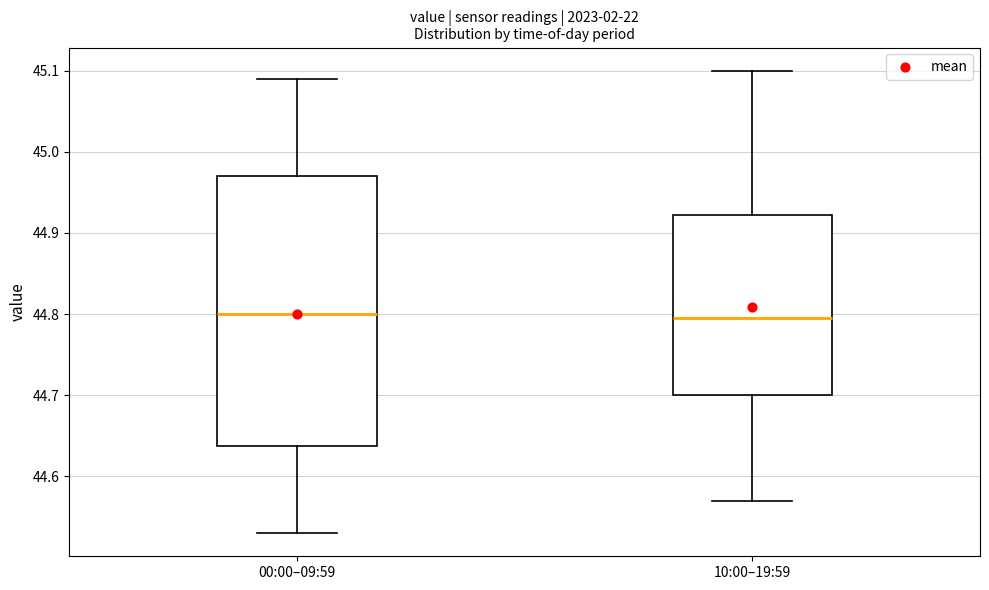

Where does the median line of the box for 10:00–19:59 sit on the y-axis? The values are not printed on the chart, so give them approximately, as read against the axis.

44.80